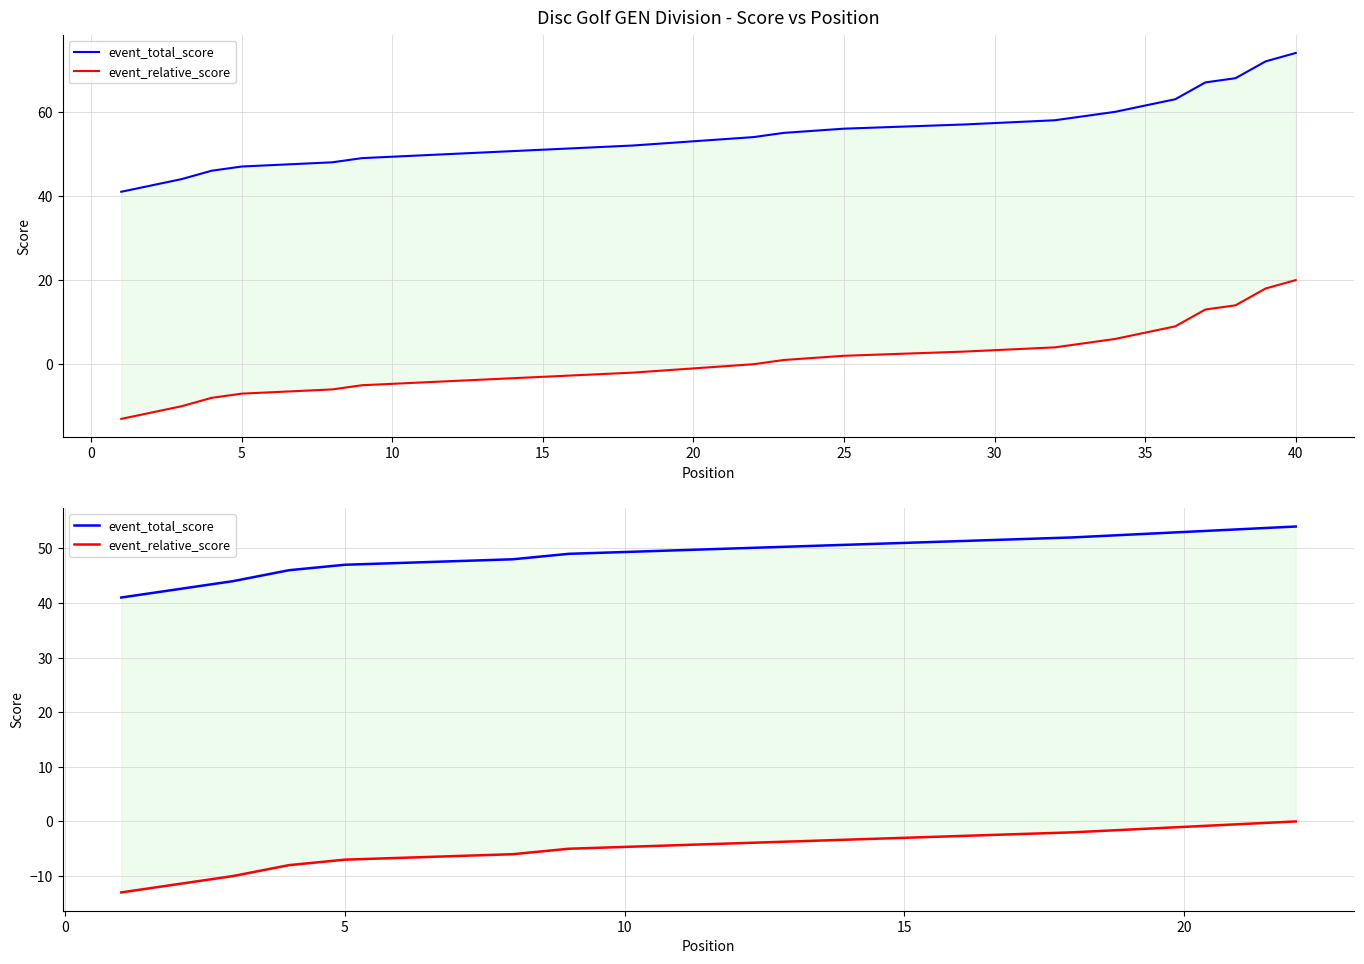

True or false: event_relative_score and event_total_score intersect in this chart.

False